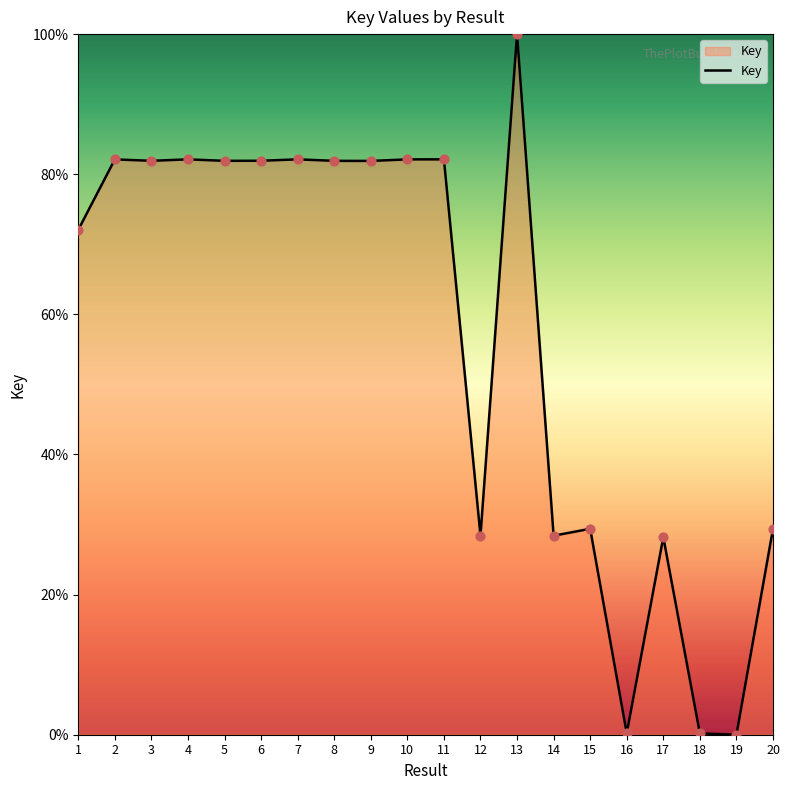

What is the change in value from 3 to 10?

+0.2